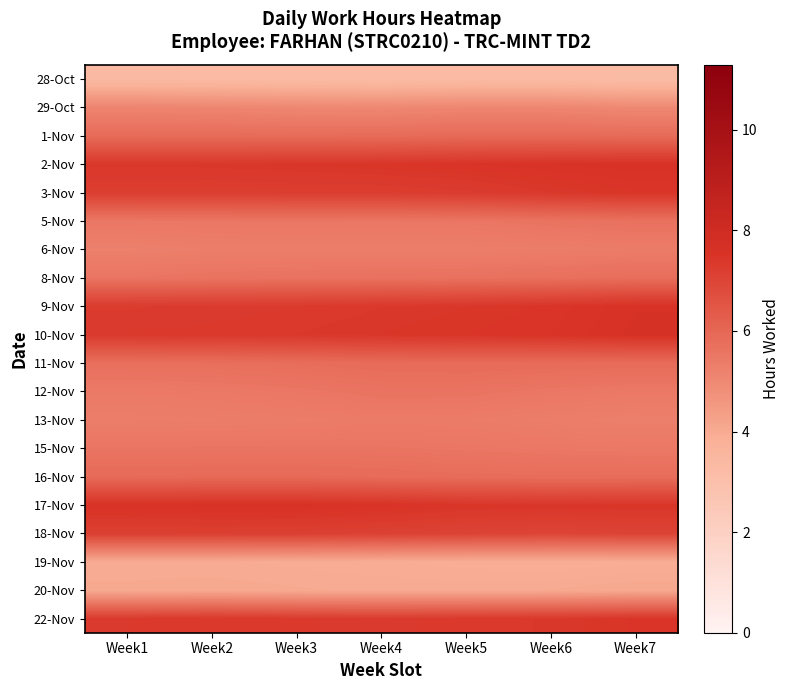

Reading left to right, transcribe all the data shown in this chart.

28-Oct: Week1=3.4	Week2=3.3	Week3=3.3	Week4=3.3	Week5=3.3	Week6=3.3	Week7=3.2
29-Oct: Week1=5.1	Week2=5.1	Week3=5.0	Week4=5.0	Week5=5.1	Week6=5.1	Week7=5.0
1-Nov: Week1=5.9	Week2=5.8	Week3=5.8	Week4=5.9	Week5=5.9	Week6=5.9	Week7=5.9
2-Nov: Week1=7.4	Week2=7.4	Week3=7.4	Week4=7.4	Week5=7.5	Week6=7.5	Week7=7.6
3-Nov: Week1=7.2	Week2=7.2	Week3=7.2	Week4=7.2	Week5=7.3	Week6=7.4	Week7=7.4
5-Nov: Week1=5.5	Week2=5.5	Week3=5.5	Week4=5.5	Week5=5.5	Week6=5.6	Week7=5.7
6-Nov: Week1=5.2	Week2=5.3	Week3=5.3	Week4=5.3	Week5=5.3	Week6=5.3	Week7=5.4
8-Nov: Week1=5.6	Week2=5.6	Week3=5.6	Week4=5.7	Week5=5.7	Week6=5.7	Week7=5.8
9-Nov: Week1=7.3	Week2=7.3	Week3=7.3	Week4=7.4	Week5=7.4	Week6=7.5	Week7=7.6
10-Nov: Week1=7.3	Week2=7.3	Week3=7.4	Week4=7.4	Week5=7.5	Week6=7.5	Week7=7.6
11-Nov: Week1=5.7	Week2=5.7	Week3=5.8	Week4=5.9	Week5=5.9	Week6=5.8	Week7=5.9
12-Nov: Week1=5.4	Week2=5.5	Week3=5.5	Week4=5.6	Week5=5.6	Week6=5.5	Week7=5.5
13-Nov: Week1=5.3	Week2=5.3	Week3=5.4	Week4=5.4	Week5=5.4	Week6=5.3	Week7=5.3
15-Nov: Week1=5.6	Week2=5.6	Week3=5.6	Week4=5.6	Week5=5.5	Week6=5.5	Week7=5.5
16-Nov: Week1=5.9	Week2=5.9	Week3=5.9	Week4=5.9	Week5=5.8	Week6=5.8	Week7=5.8
17-Nov: Week1=7.6	Week2=7.6	Week3=7.6	Week4=7.5	Week5=7.4	Week6=7.4	Week7=7.5
18-Nov: Week1=7.2	Week2=7.2	Week3=7.2	Week4=7.1	Week5=7.0	Week6=7.0	Week7=7.0
19-Nov: Week1=4.0	Week2=4.0	Week3=4.0	Week4=3.9	Week5=3.9	Week6=3.9	Week7=3.9
20-Nov: Week1=4.0	Week2=4.0	Week3=4.0	Week4=4.0	Week5=4.0	Week6=4.0	Week7=4.1
22-Nov: Week1=7.3	Week2=7.4	Week3=7.3	Week4=7.3	Week5=7.3	Week6=7.4	Week7=7.5